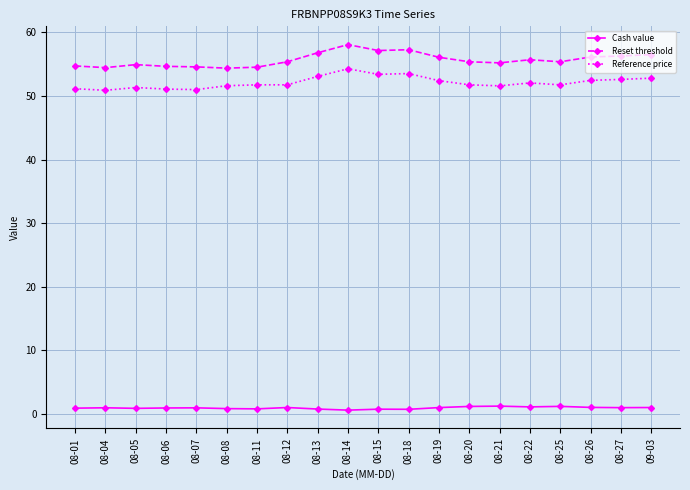

True or false: Cash value and Reference price intersect in this chart.

False